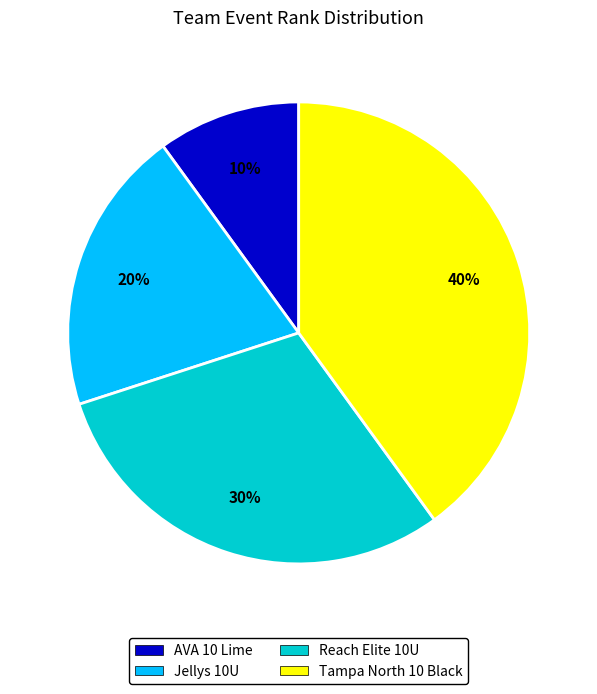

What percentage is the Tampa North 10 Black slice, to the nearest percent?

40%